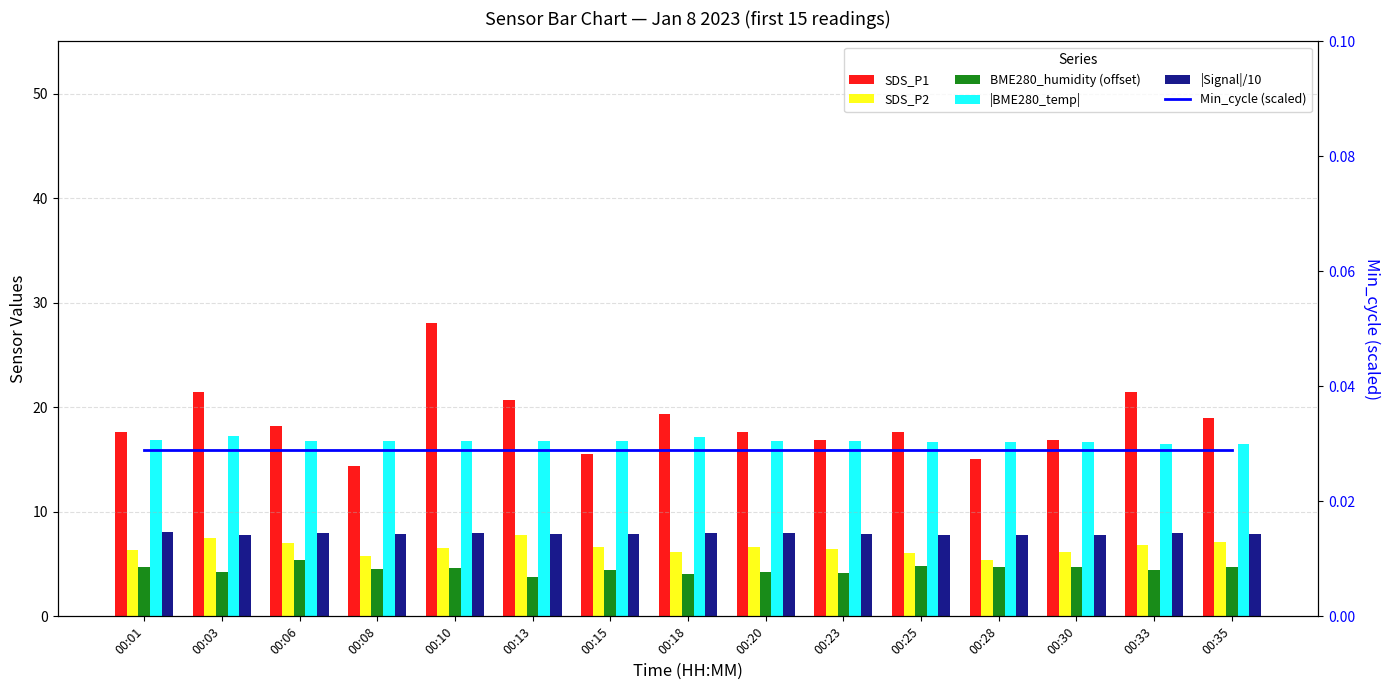

How many data points in SDS_P1 are above 17?

10